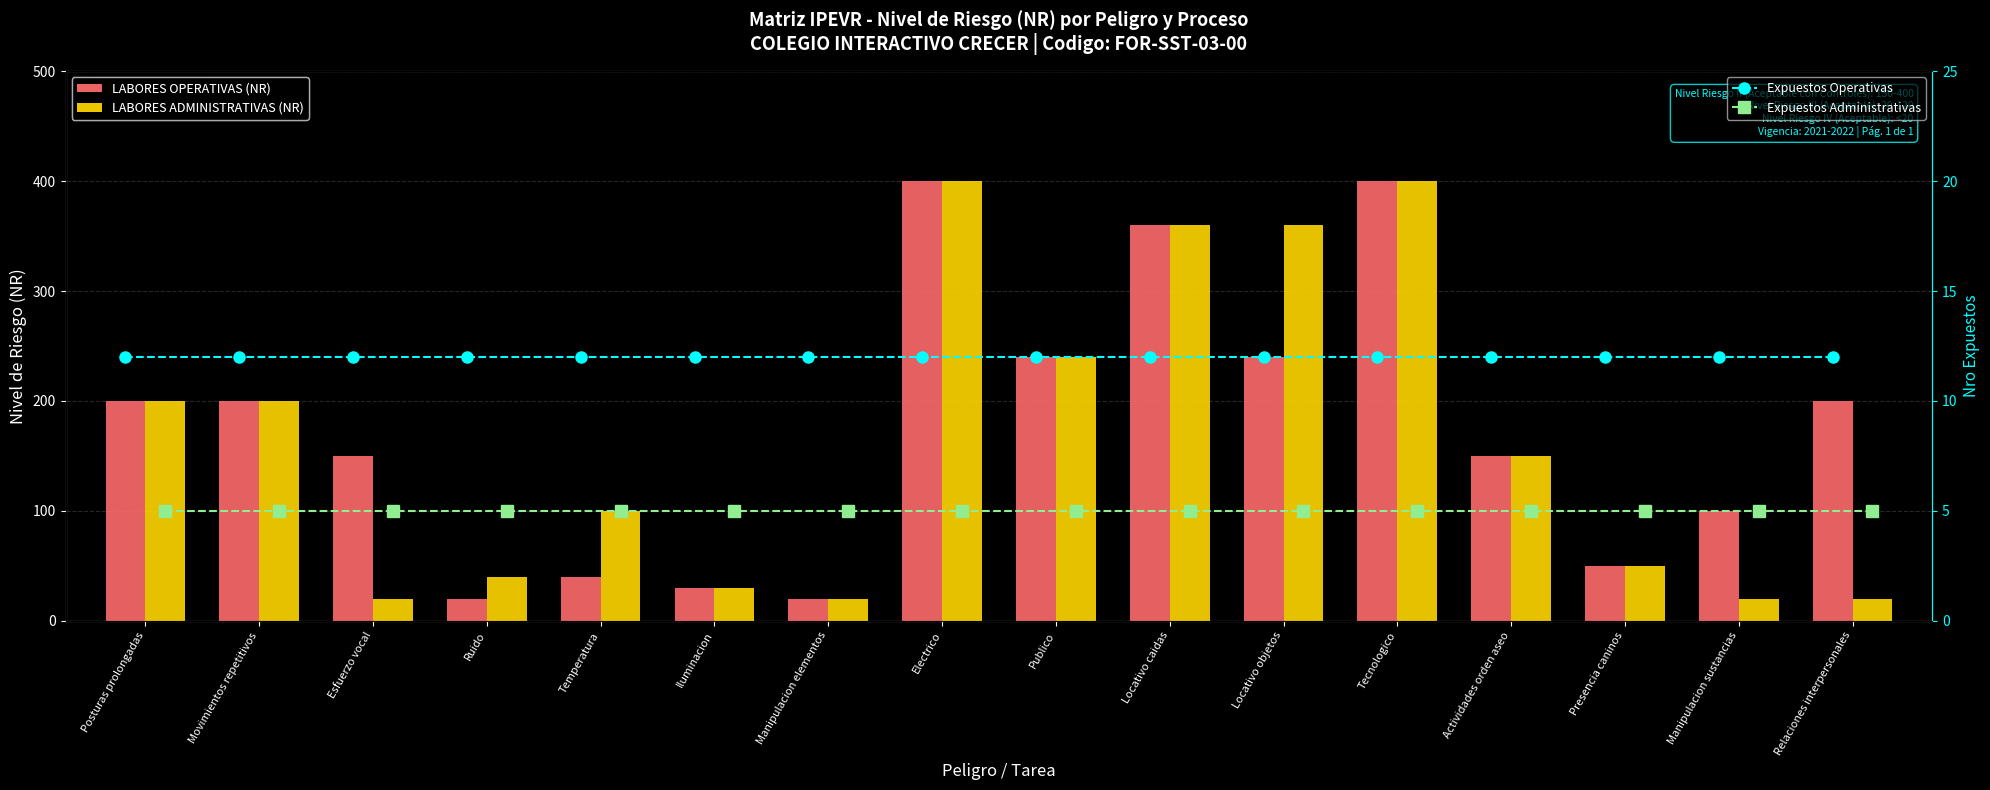

Read the LABORES OPERATIVAS (NR) value at Movimientos repetitivos, to the nearest 5.

200